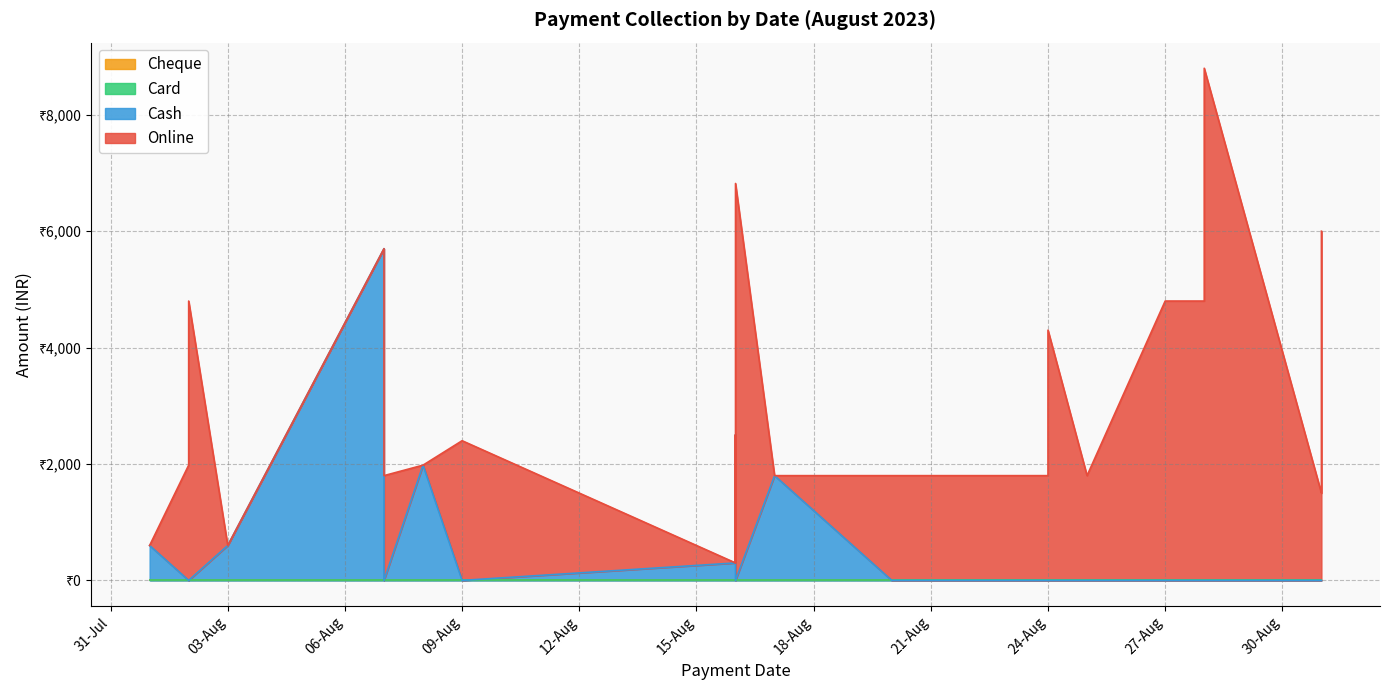

Does the chart display data point markers on the line(s)?

No